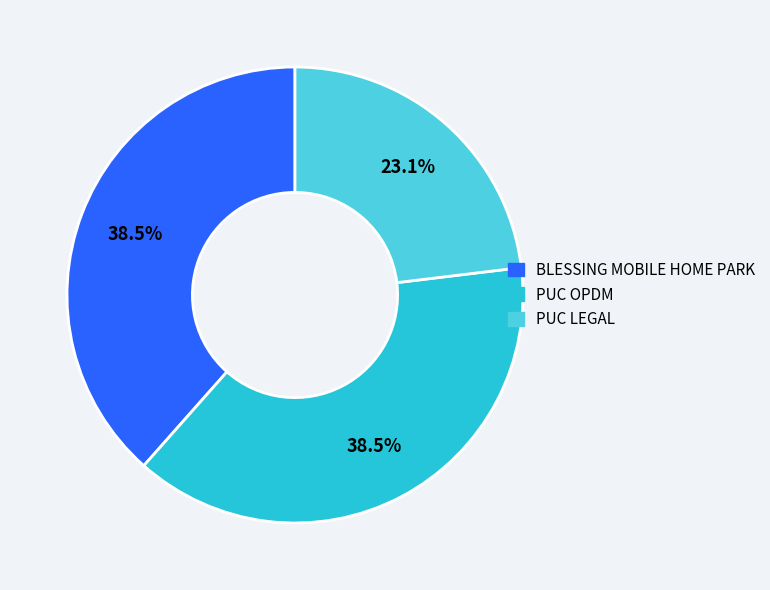

Which slice is the smallest?

PUC LEGAL